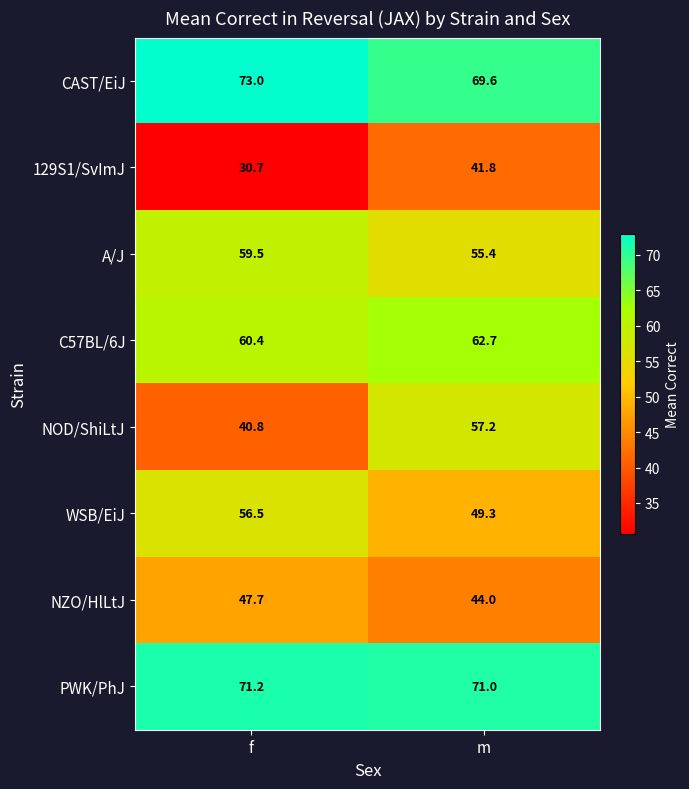

What is the approximate value of WSB/EiJ at f?

56.5